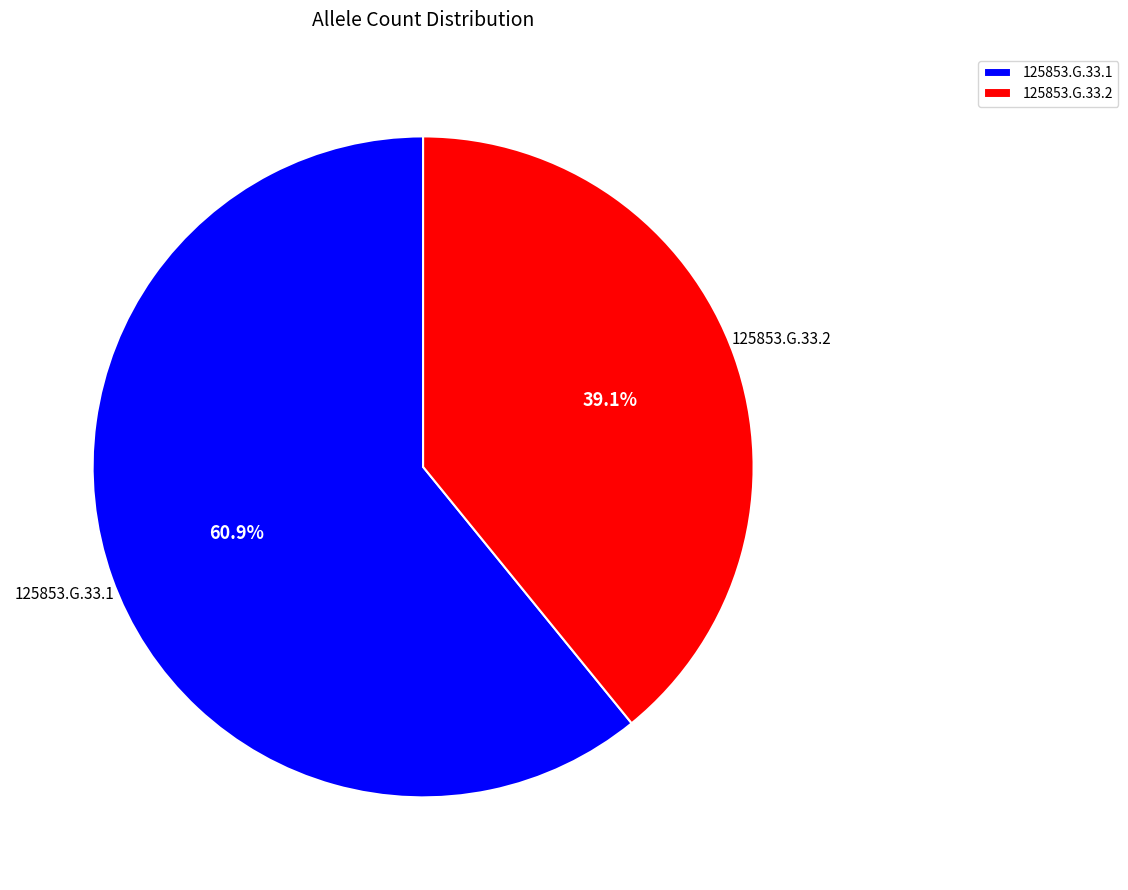

Which category accounts for the majority?

125853.G.33.1